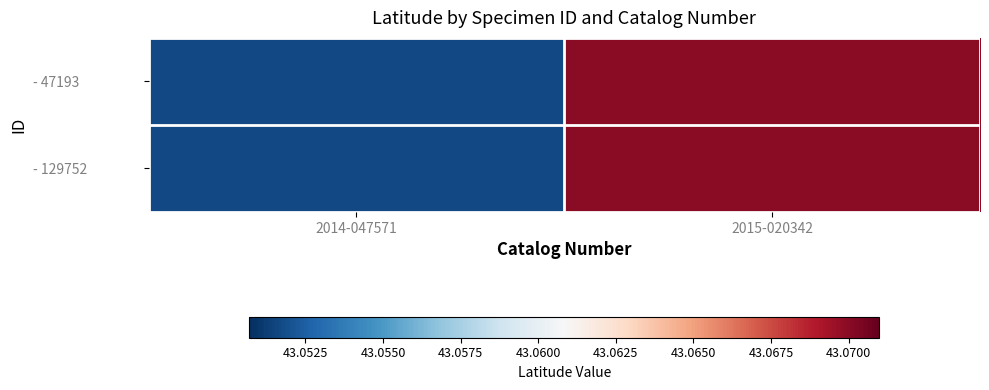

Rank the series by their maximum value, from lowest to highest.

- 47193, - 129752